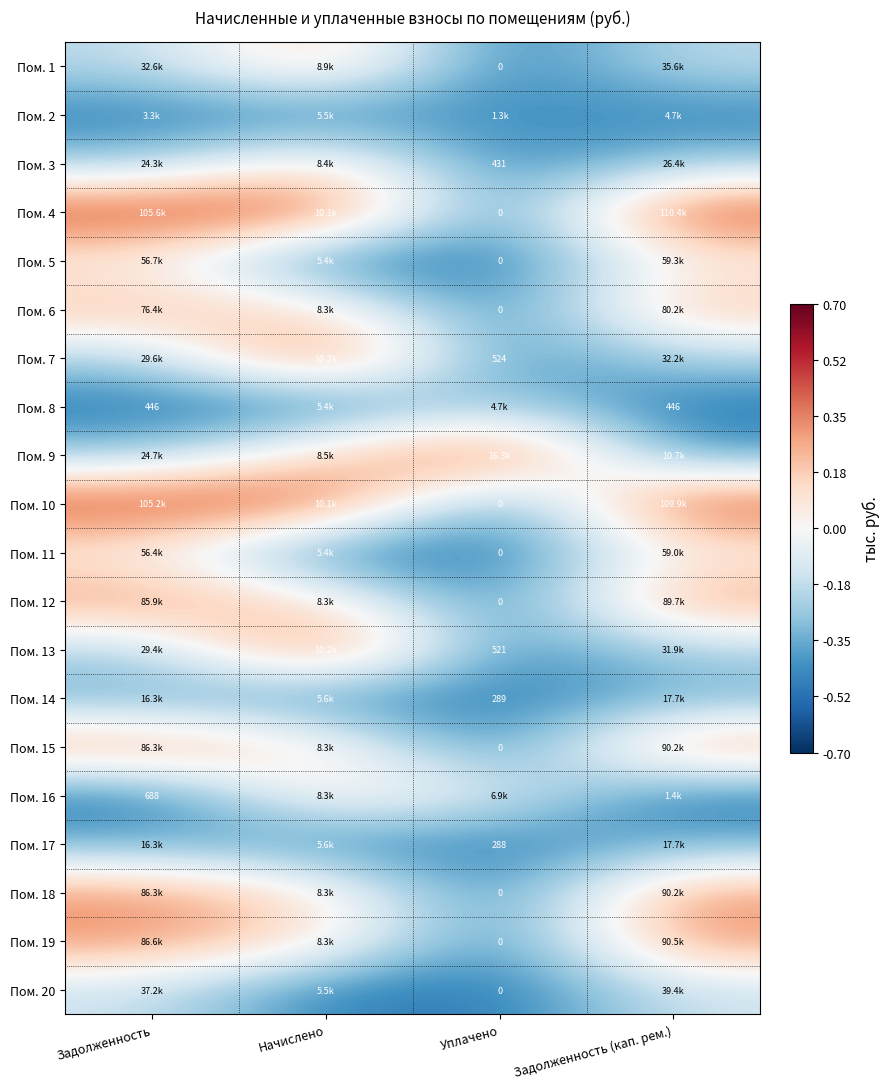

What is the total value across all series at Начислено?

-0.3